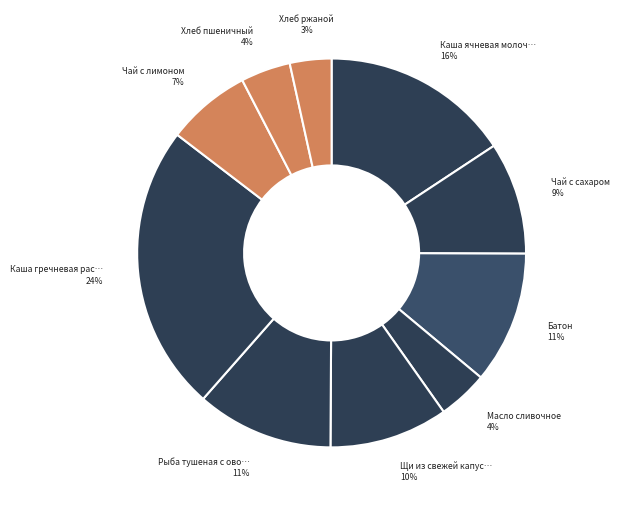

Which slice is the smallest?

Хлеб ржаной